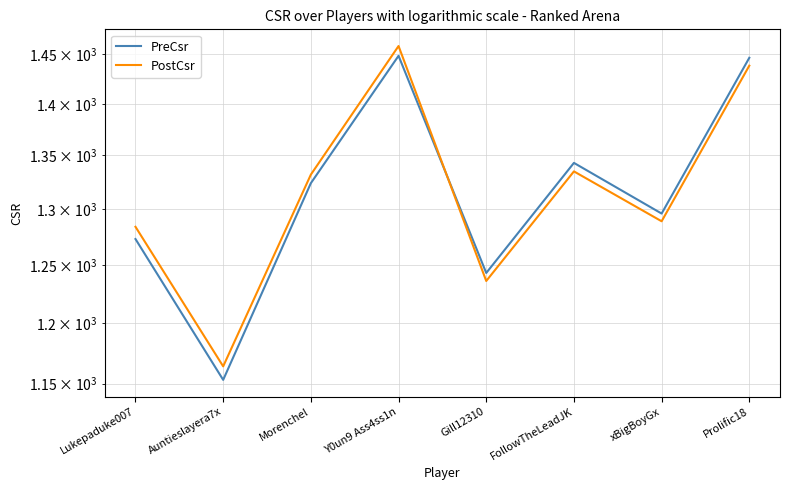

Reading left to right, extract all data points from this chart.

PreCsr: Lukepaduke007=1273	Auntieslayera7x=1153	Morenchel=1324	Y0un9 Ass4ss1n=1448	Gill12310=1243	FollowTheLeadJK=1343	xBigBoyGx=1296	Prolific18=1446
PostCsr: Lukepaduke007=1284	Auntieslayera7x=1164	Morenchel=1332	Y0un9 Ass4ss1n=1458	Gill12310=1236	FollowTheLeadJK=1335	xBigBoyGx=1289	Prolific18=1438